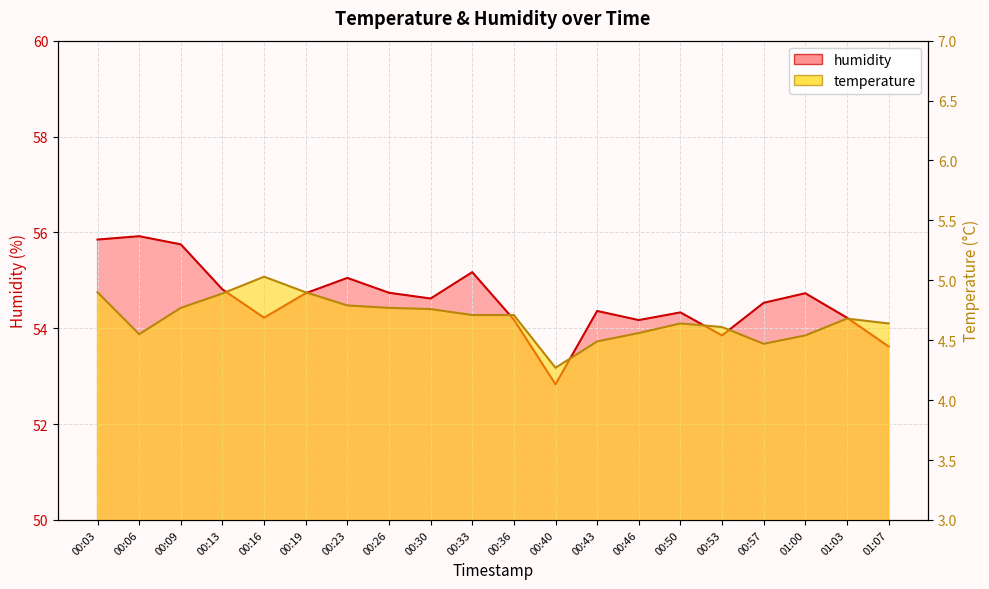

How many distinct data groups are displayed?

2